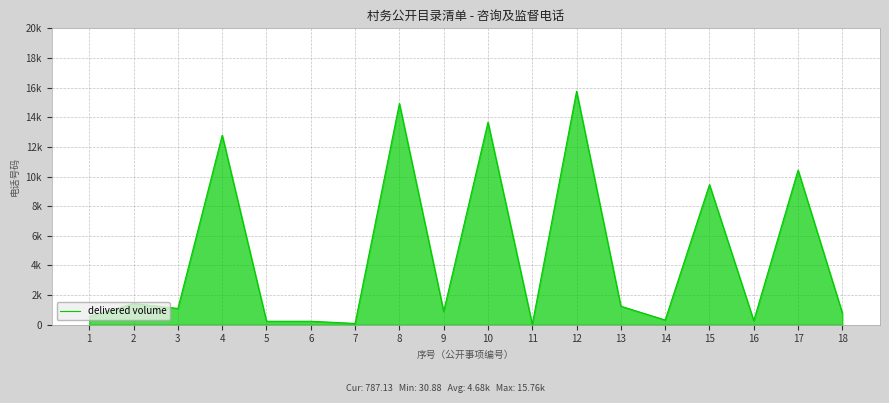

What is the minimum value shown in the chart?

30.9